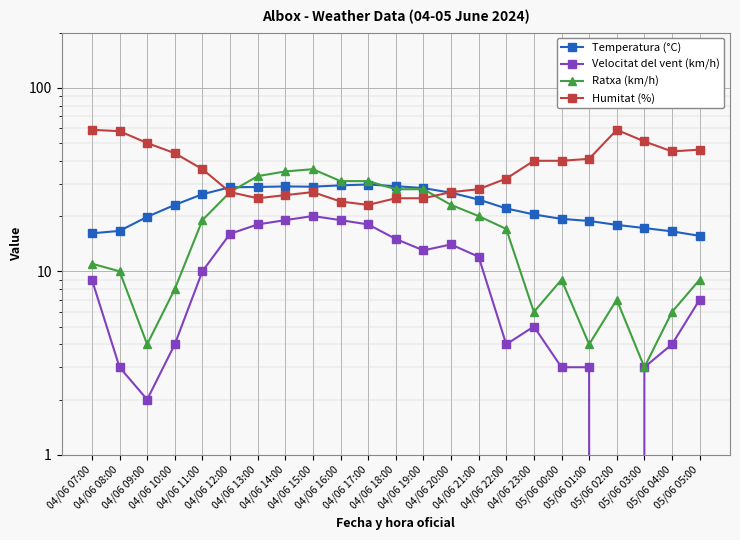

At how many categories does at least one series exceed 13?

23